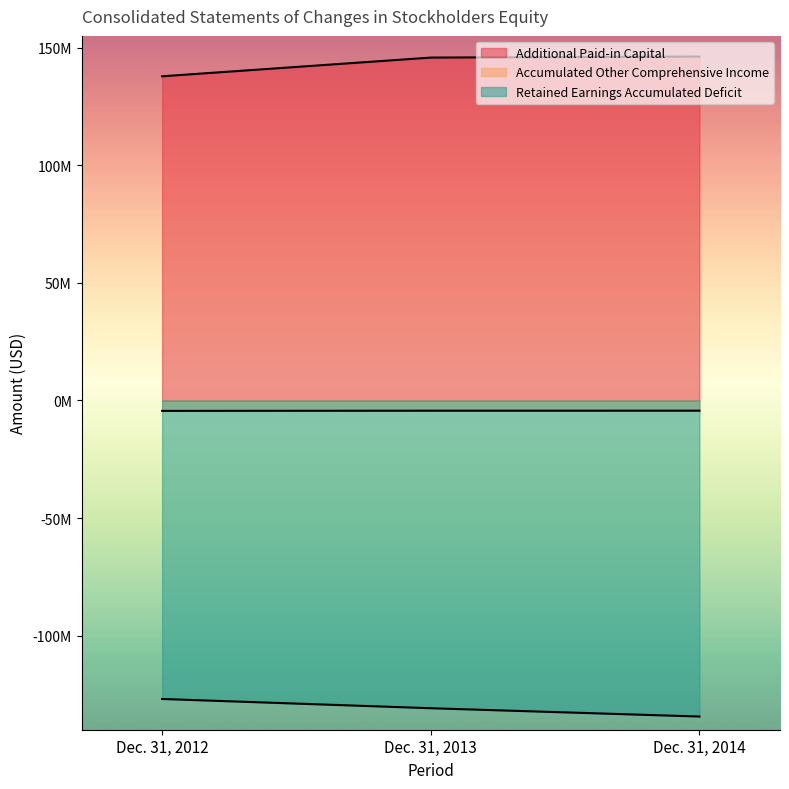

The Accumulated Other Comprehensive Income series shows -6266295 at Dec. 31, 2013. True or false?

False